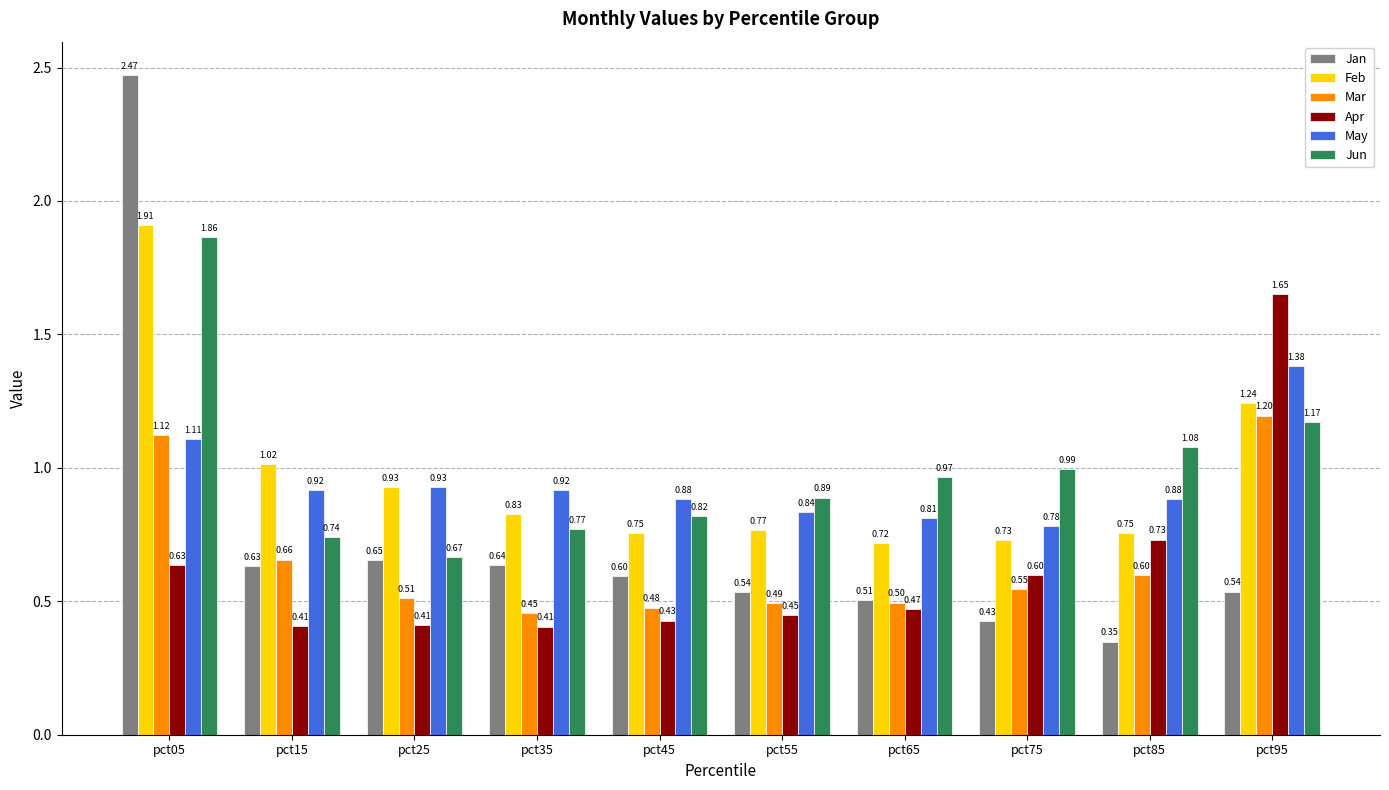

What is the sum of the Jun values at pct55 and pct95?

2.1